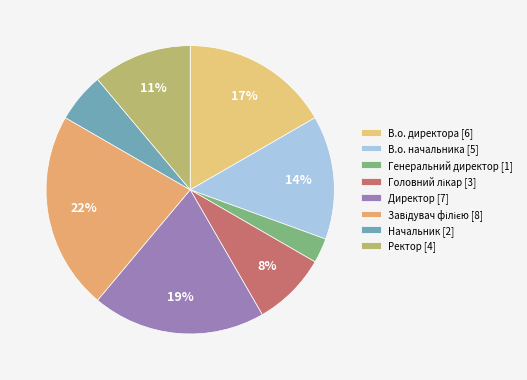

Between Генеральний директор and В.о. директора, which is larger?

В.о. директора